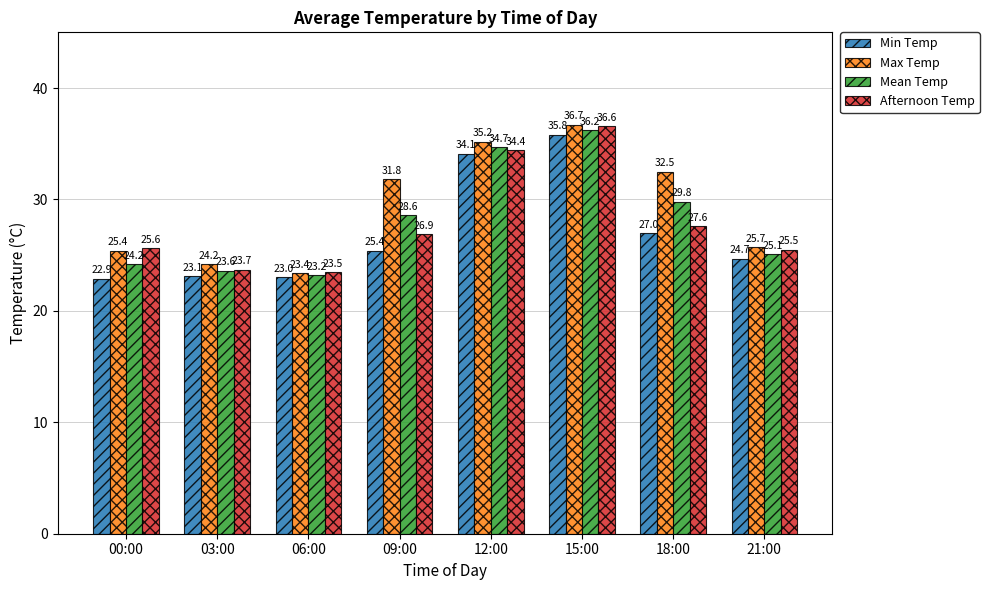

What is the difference between the maximum and second lowest values in the Afternoon Temp series?

12.9